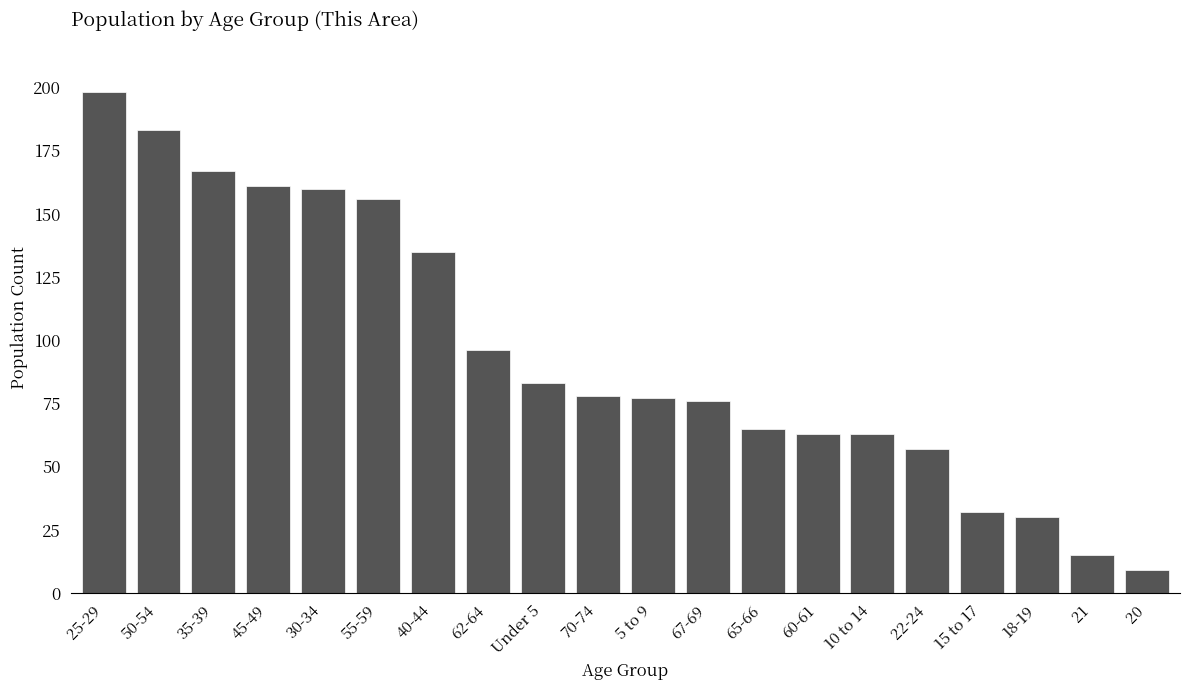

Reading right to left, transcribe all the data shown in this chart.

20=9	21=15	18-19=30	15 to 17=32	22-24=57	10 to 14=63	60-61=63	65-66=65	67-69=76	5 to 9=77	70-74=78	Under 5=83	62-64=96	40-44=135	55-59=156	30-34=160	45-49=161	35-39=167	50-54=183	25-29=198